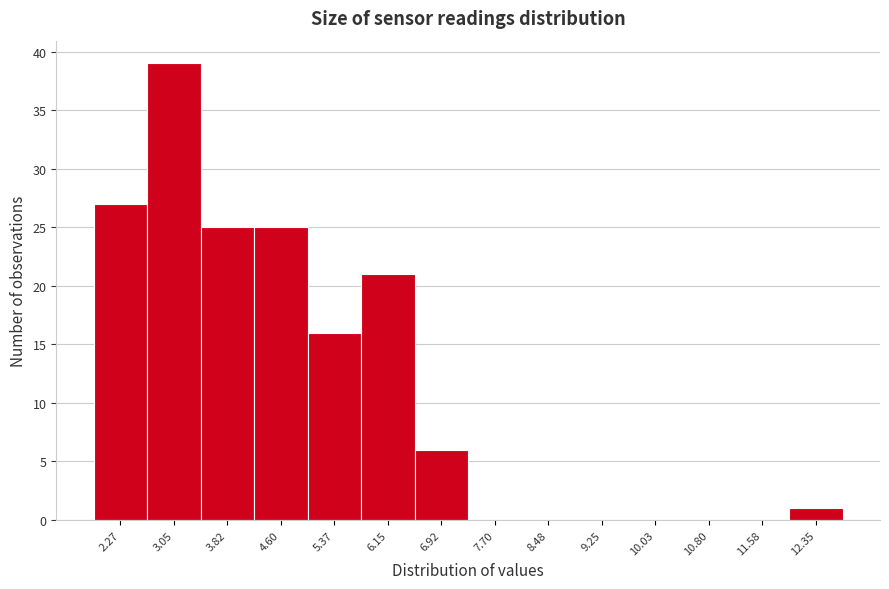

Reading left to right, transcribe all the data shown in this chart.

2.27=27	3.05=39	3.82=25	4.60=25	5.37=16	6.15=21	6.92=6	7.70=0	8.48=0	9.25=0	10.03=0	10.80=0	11.58=0	12.35=1